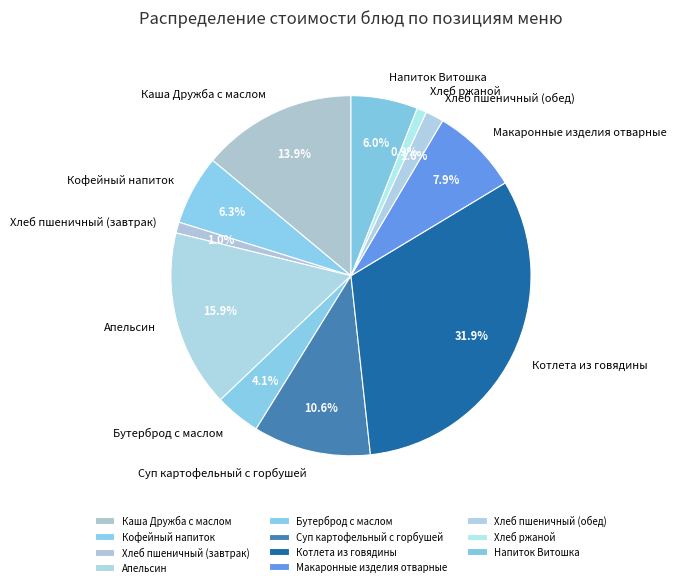

How many segments does this pie chart have?

11